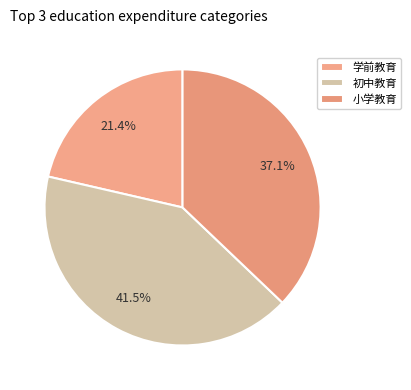

Is there a majority slice in this chart?

No